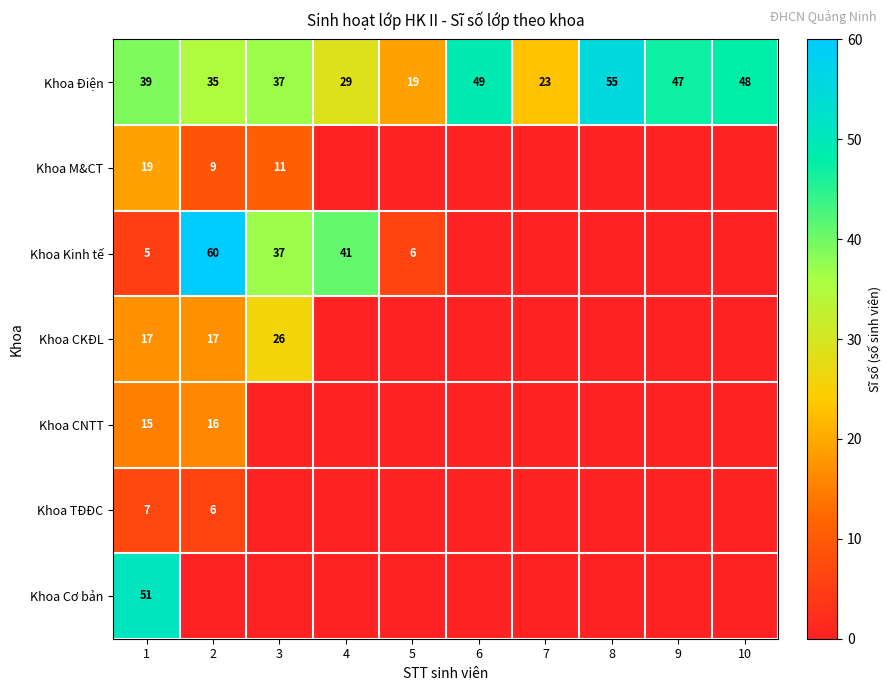

Which series changed the most between 1 and 4?

Khoa Cơ bản